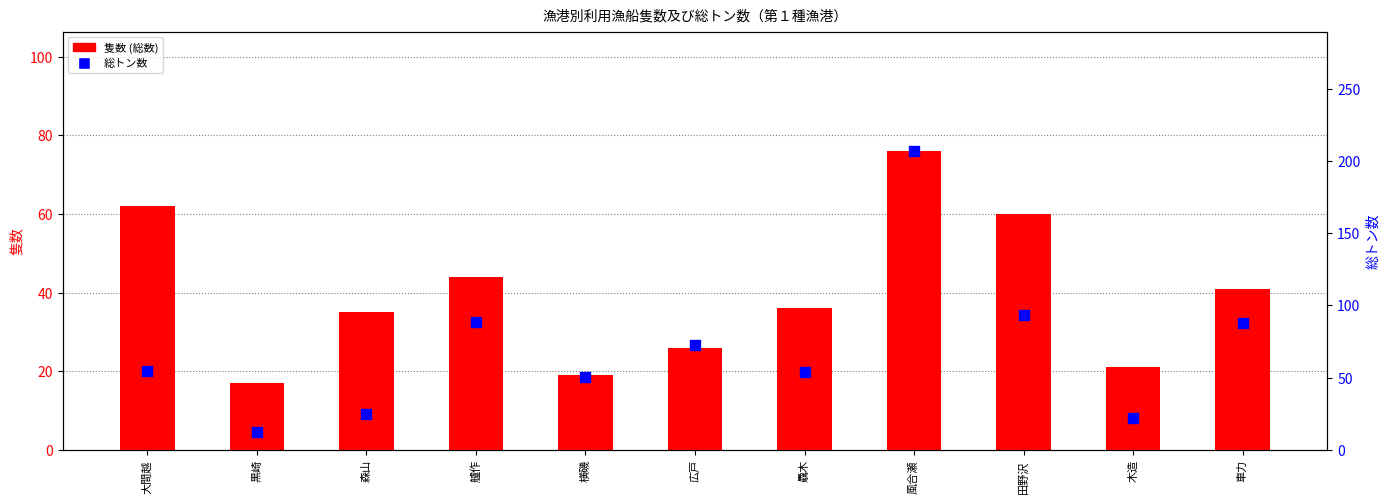

At which category is the sum across all series the highest?

風合瀬